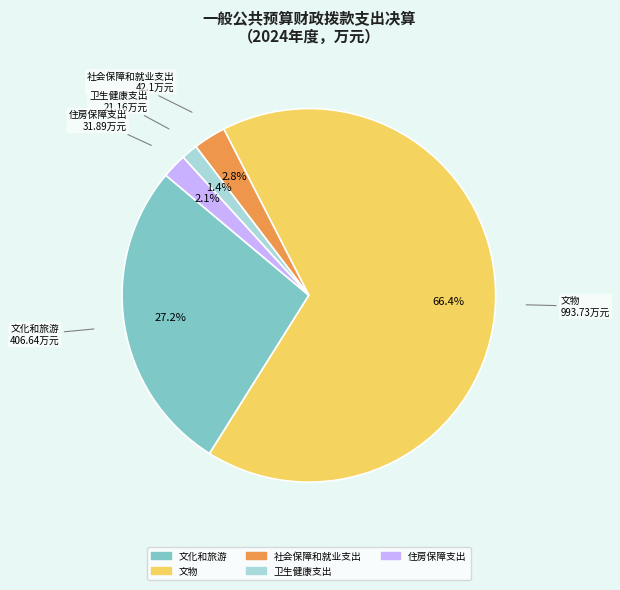

To the nearest percent, what is the average slice percentage?

20%